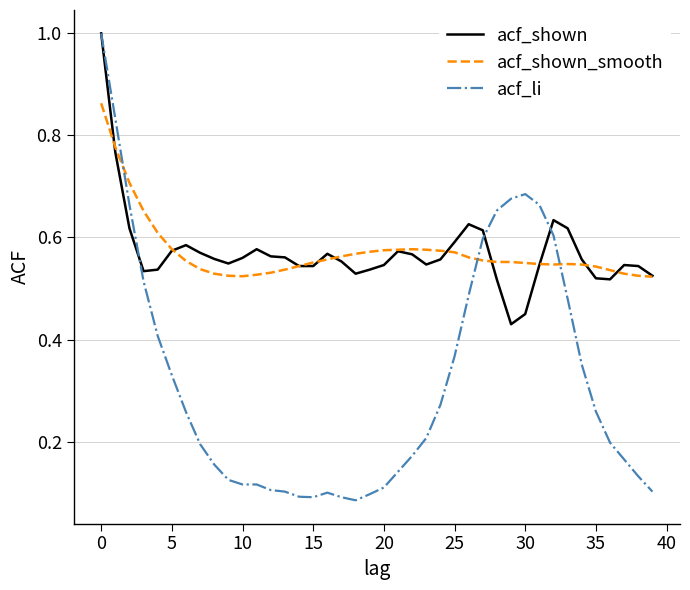

What is the maximum value shown in the chart?

1.0